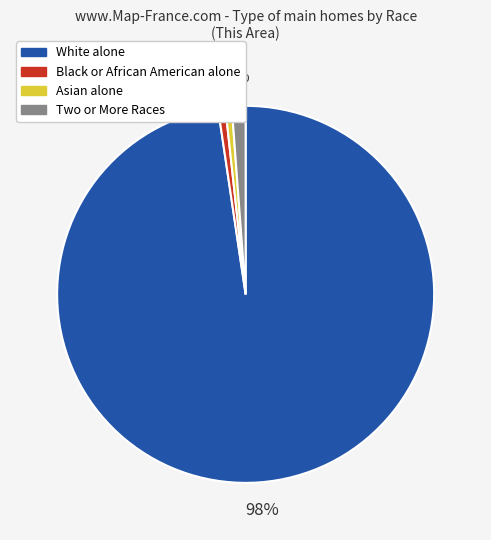

To the nearest percent, what is the average slice percentage?

25%